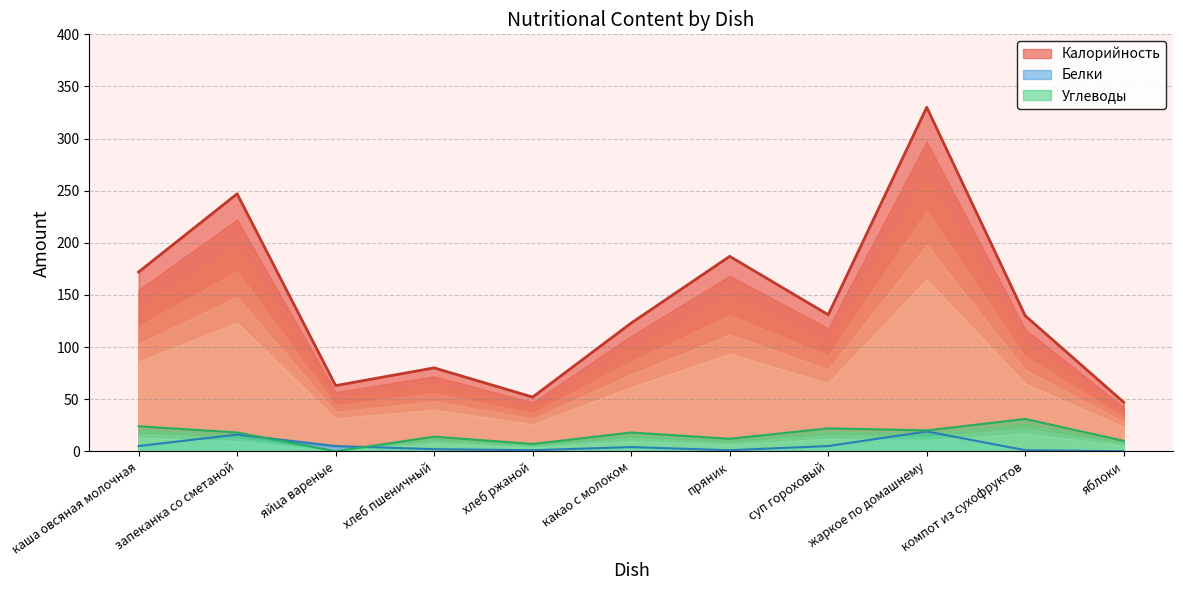

What is the difference between the Калорийность values at пряник and запеканка со сметаной?

60